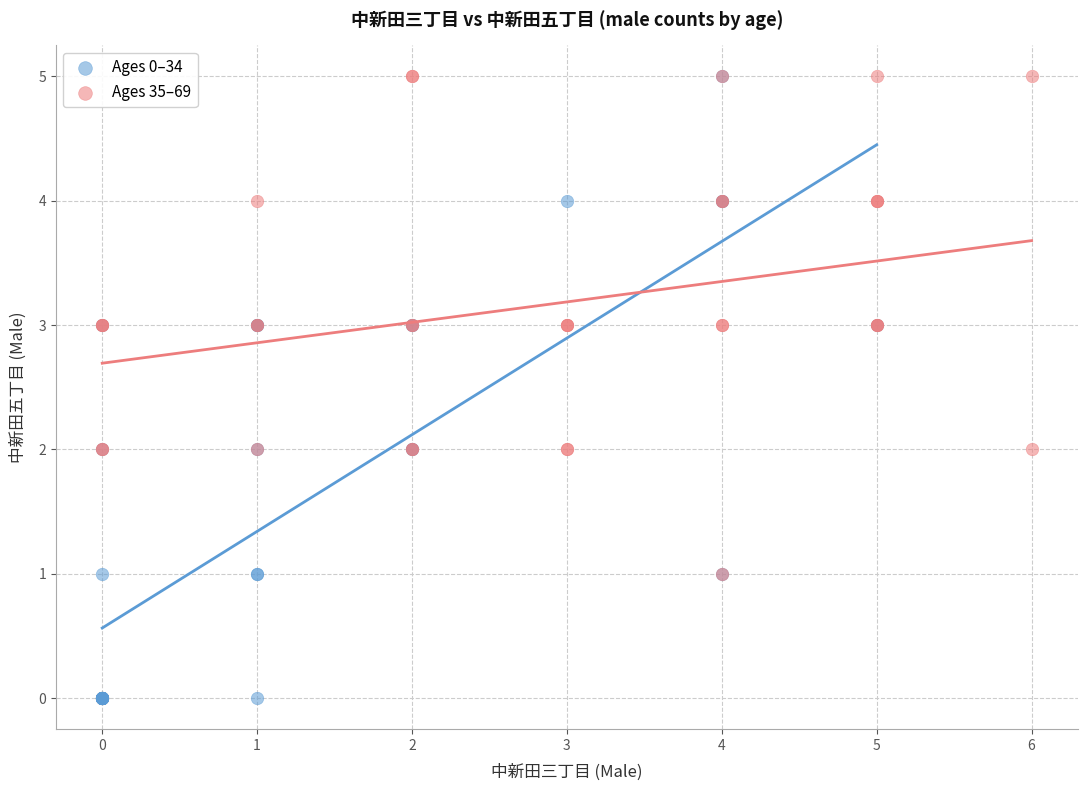

What are all the series names shown in the legend?

Ages 0–34, Ages 35–69